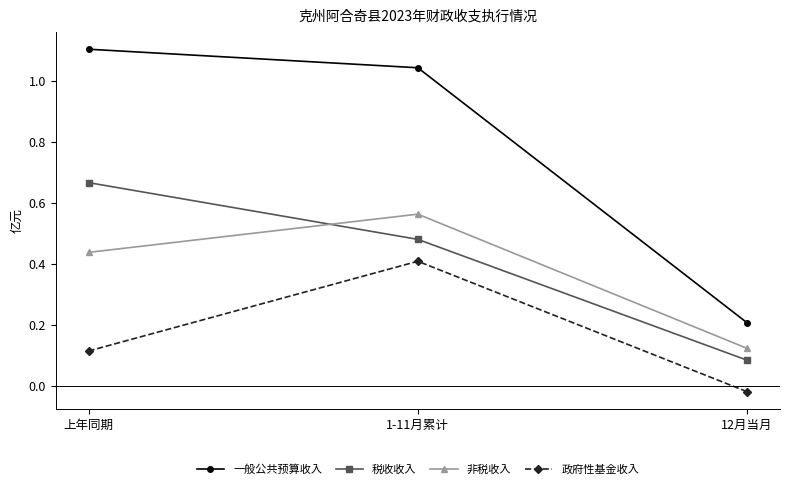

What are all the series names shown in the legend?

一般公共预算收入, 税收收入, 非税收入, 政府性基金收入